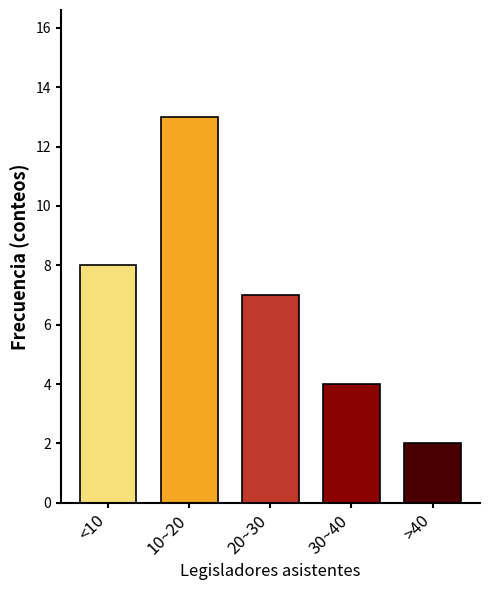

Reading left to right, transcribe all the data shown in this chart.

<10=8	10~20=13	20~30=7	30~40=4	>40=2